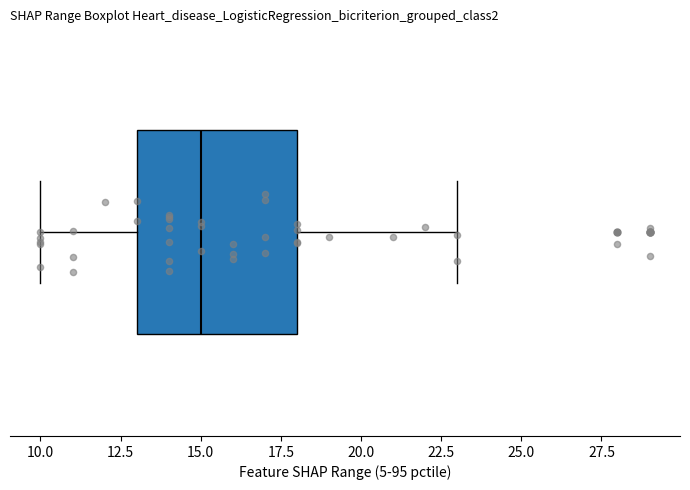

Read this box plot against the x-axis: the position of the median line, the range covered by the box, and the ends of both whiskers. The values are not printed on the chart, so give them approximately, as read against the axis.

median 15, box 13 to 18, whiskers 10 to 23